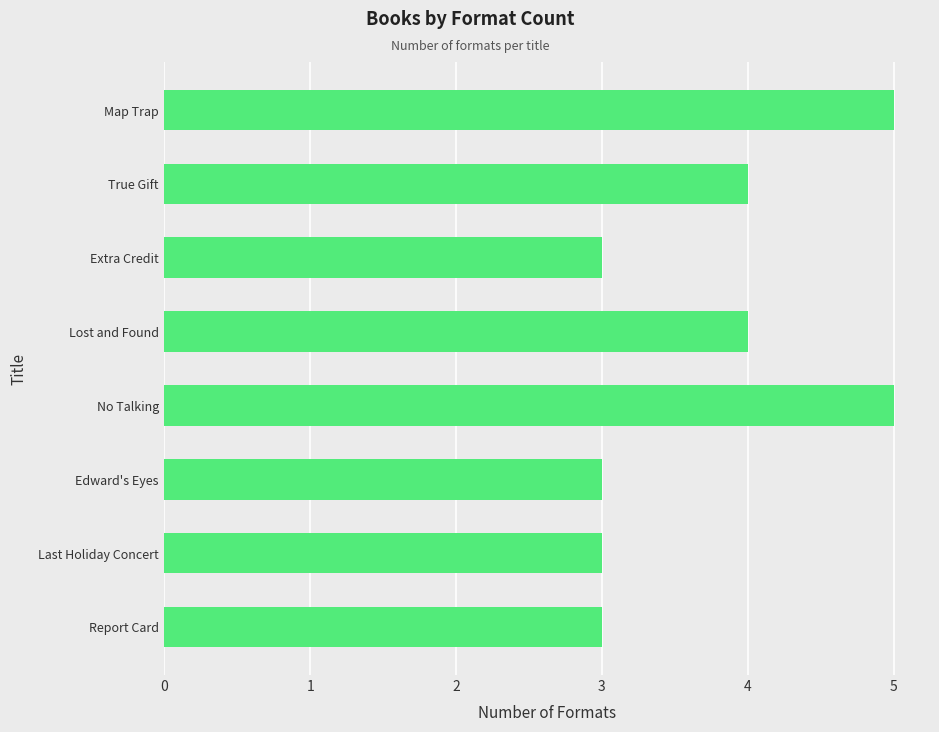

What position from the bottom is Lost and Found?

5